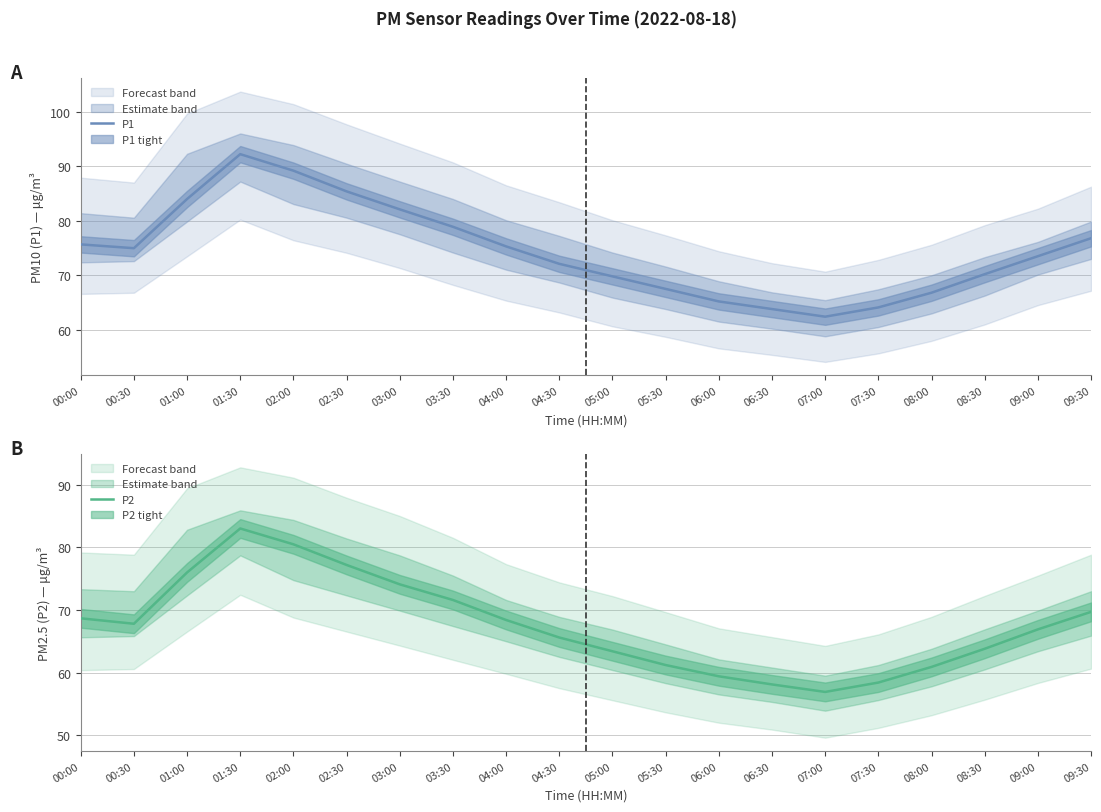

List the series in order of their overall mean, lowest first.

P2, P1